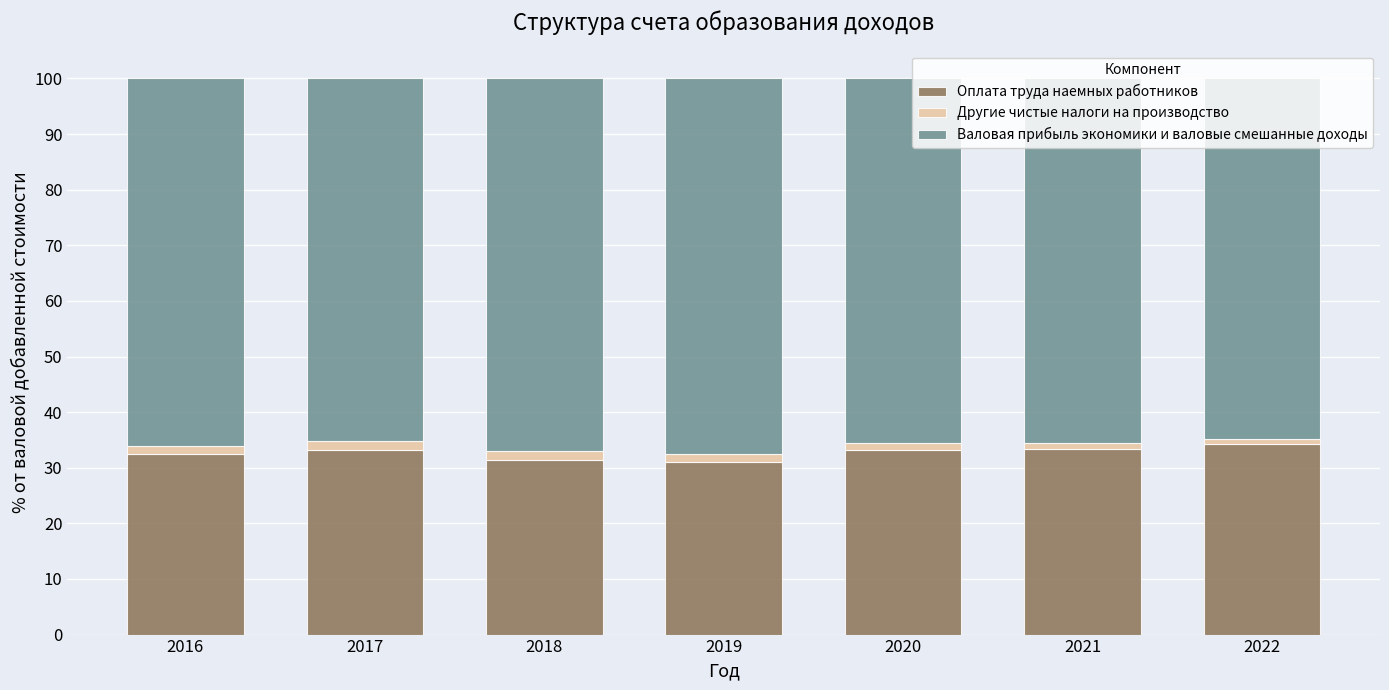

How many categories are shown in the chart?

7